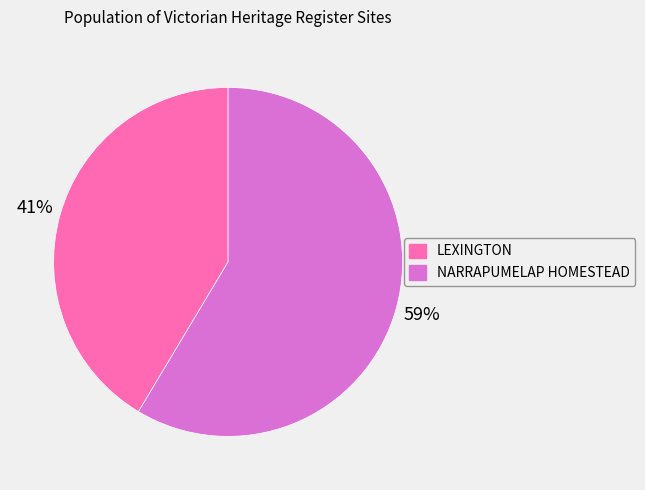

Does any single category account for the majority?

Yes